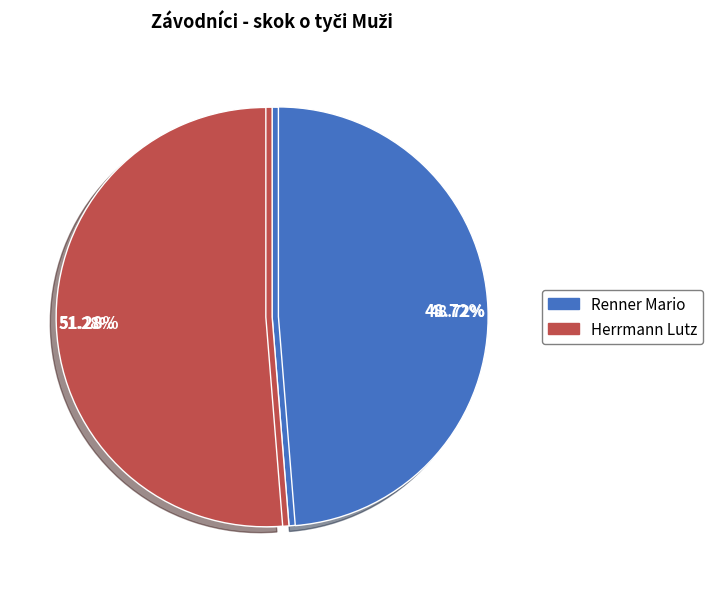

To the nearest percent, what portion does Herrmann Lutz represent?

51%